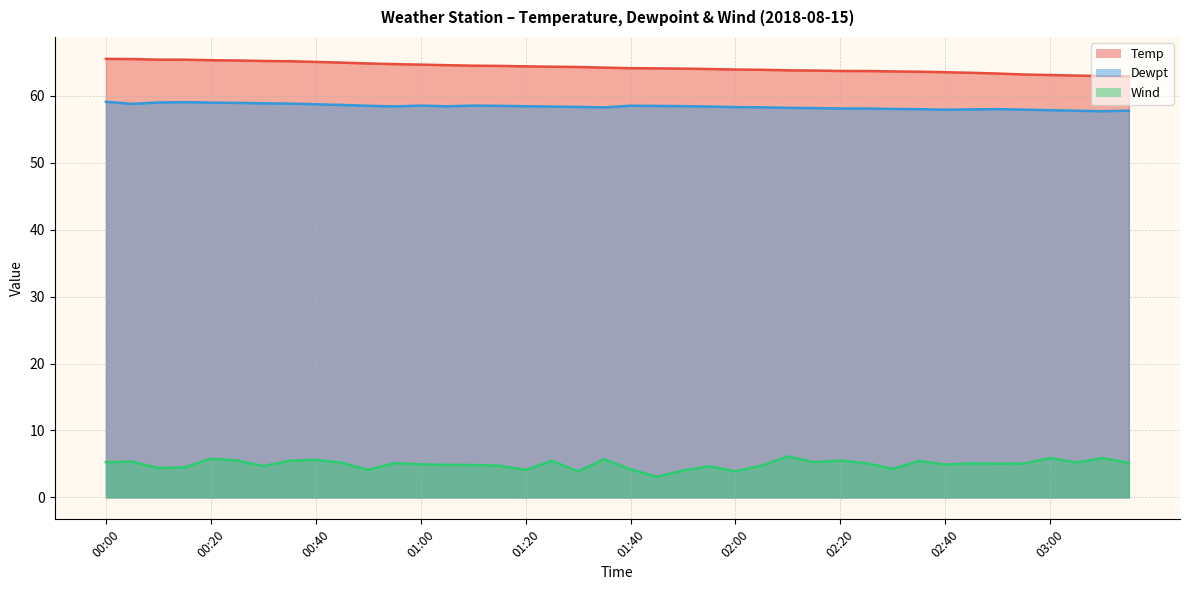

What position from the left is 01:15?

16